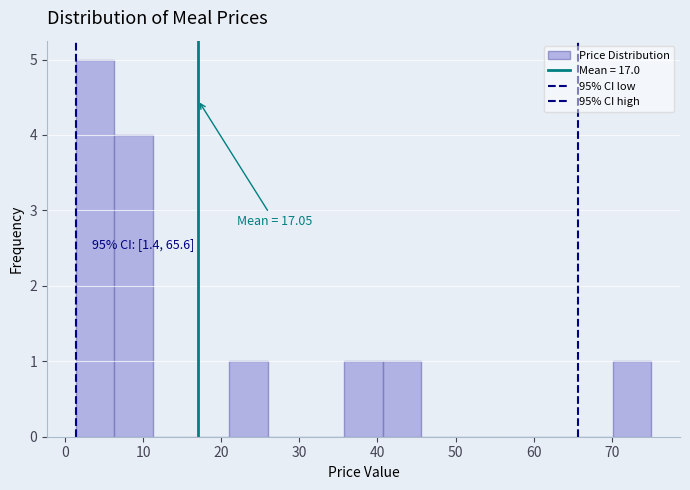

Over which range of the x-axis is the bar tallest?

1 to 6